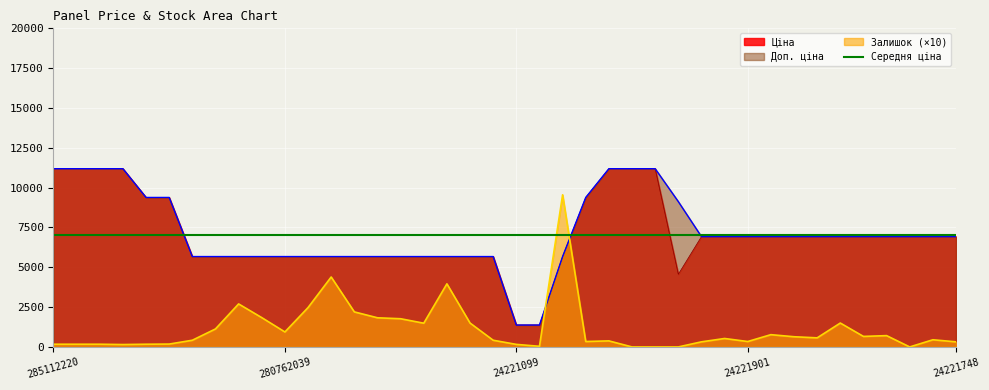

At which label is Залишок closest to 4775?

280761651